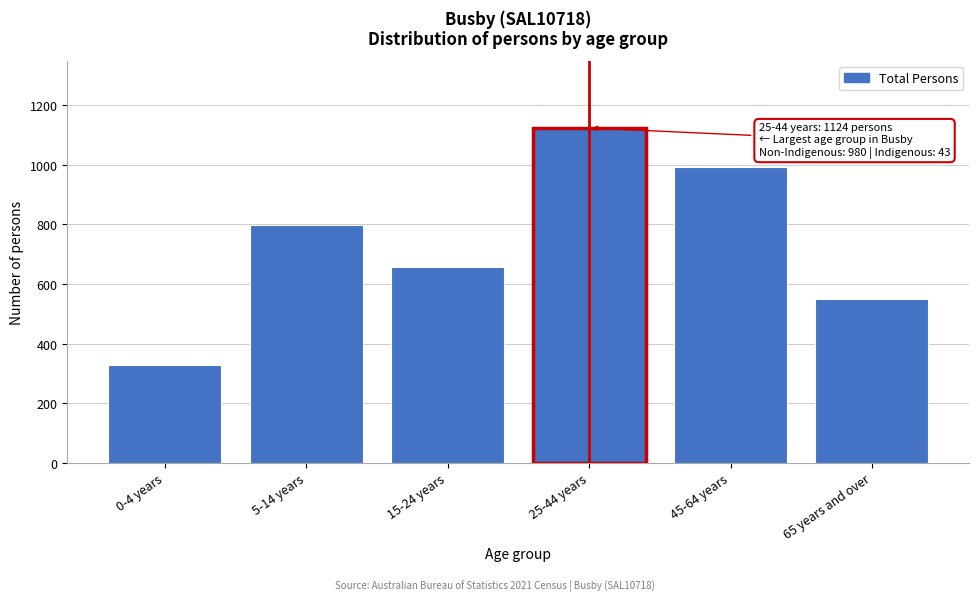

Reading right to left, extract all data points from this chart.

549	994	1124	658	797	327